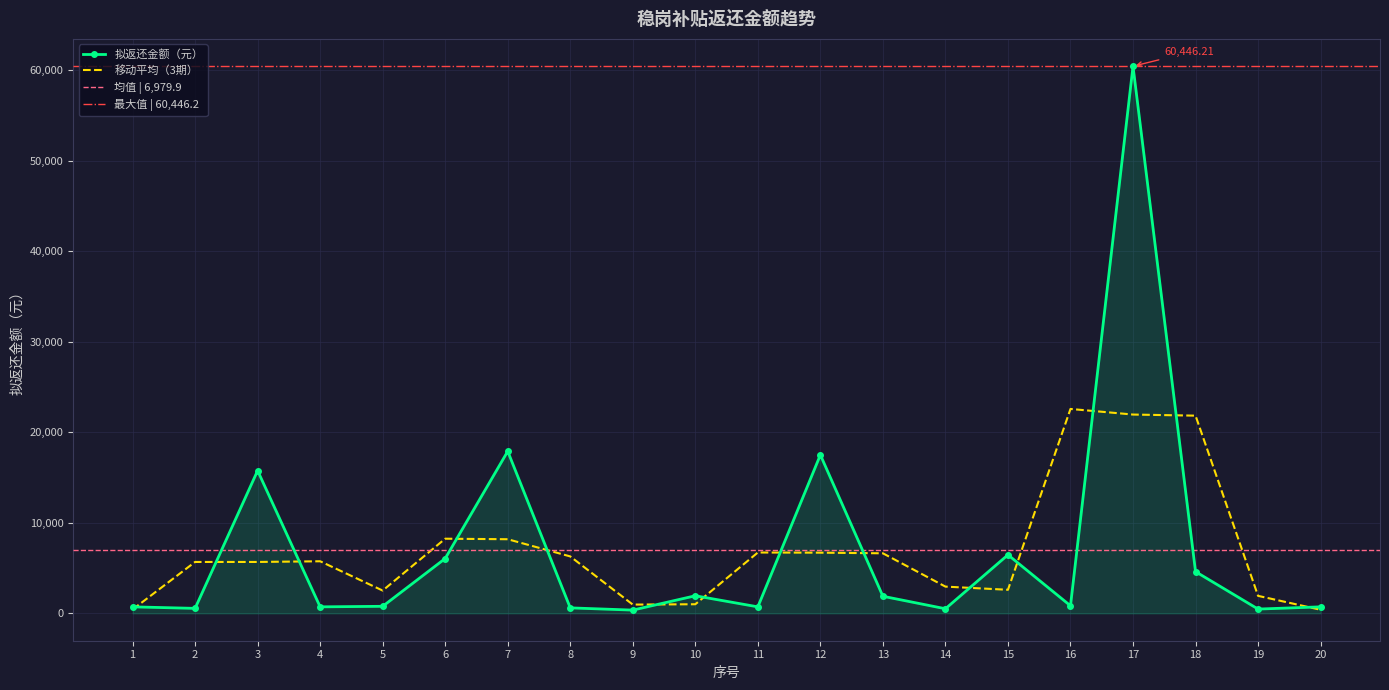

True or false: the data has more than 0 interior local peaks.

True